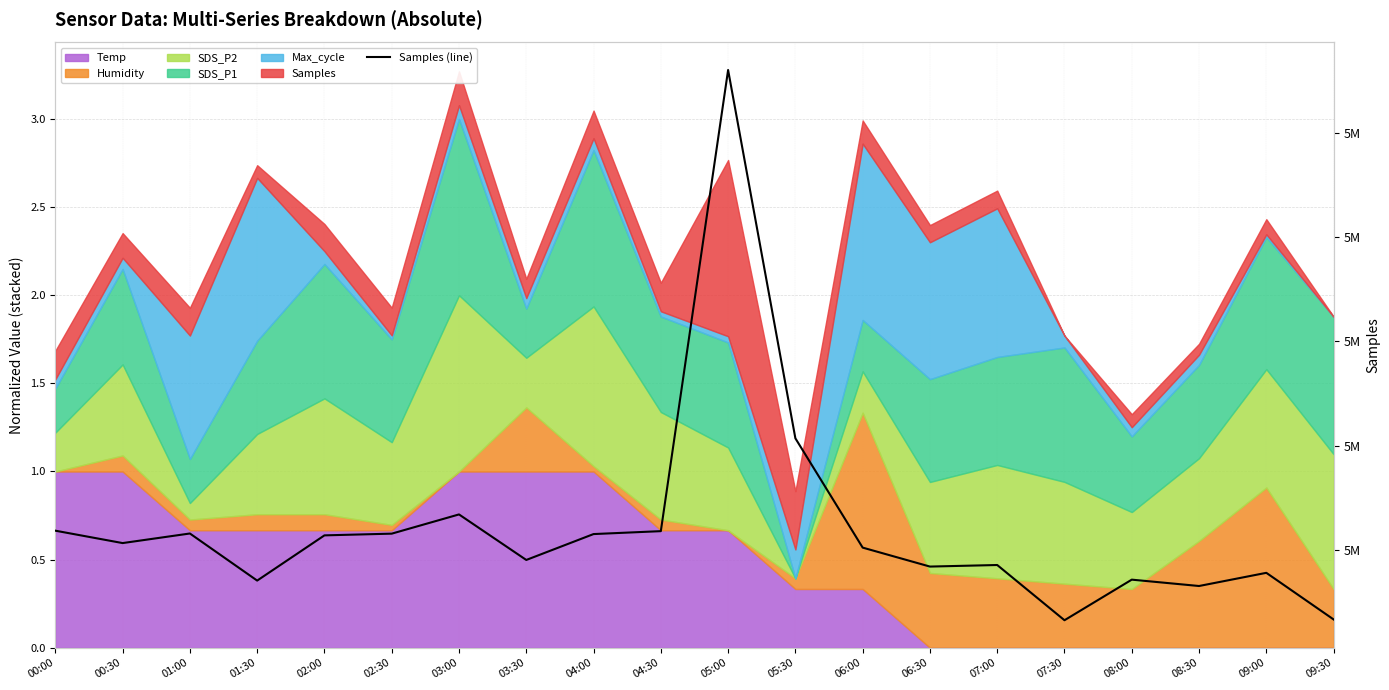

What is the difference between the values at 07:00 and 08:30?

403